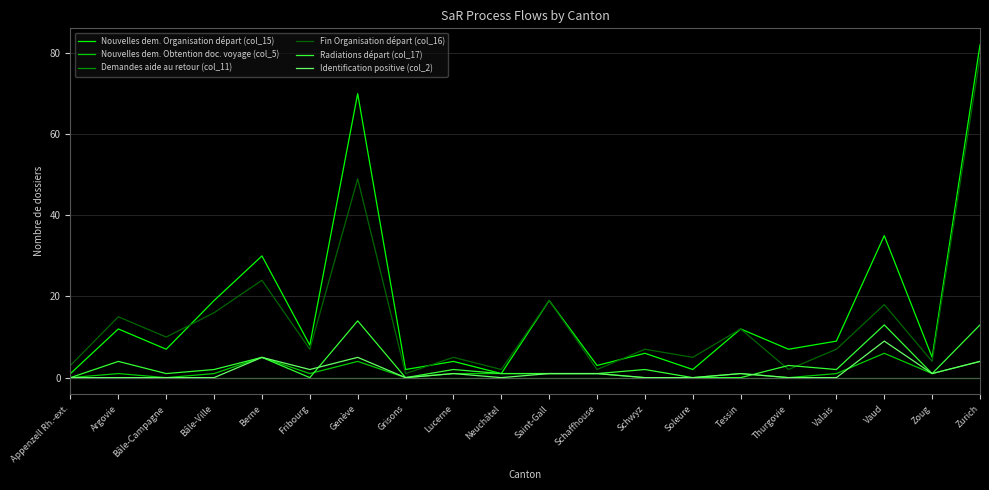

What is the difference between the second highest and minimum values in the Fin Organisation départ (col_16) series?

48